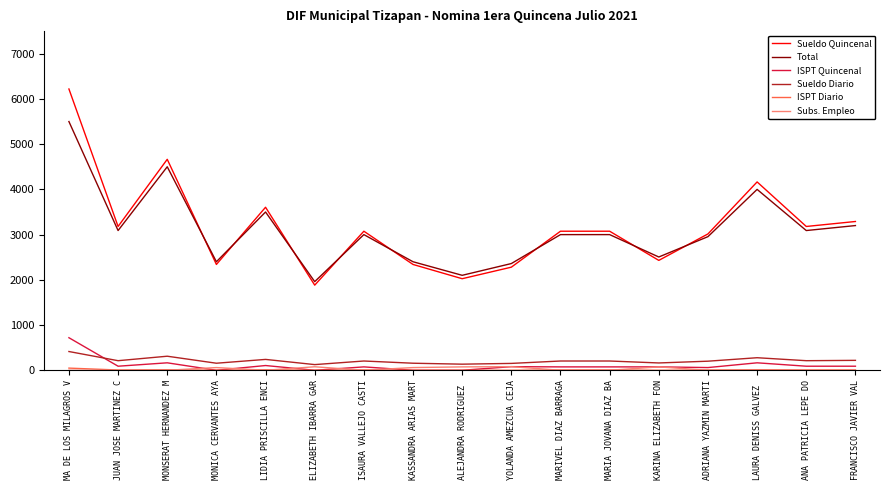

Count the number of data series in this chart.

6